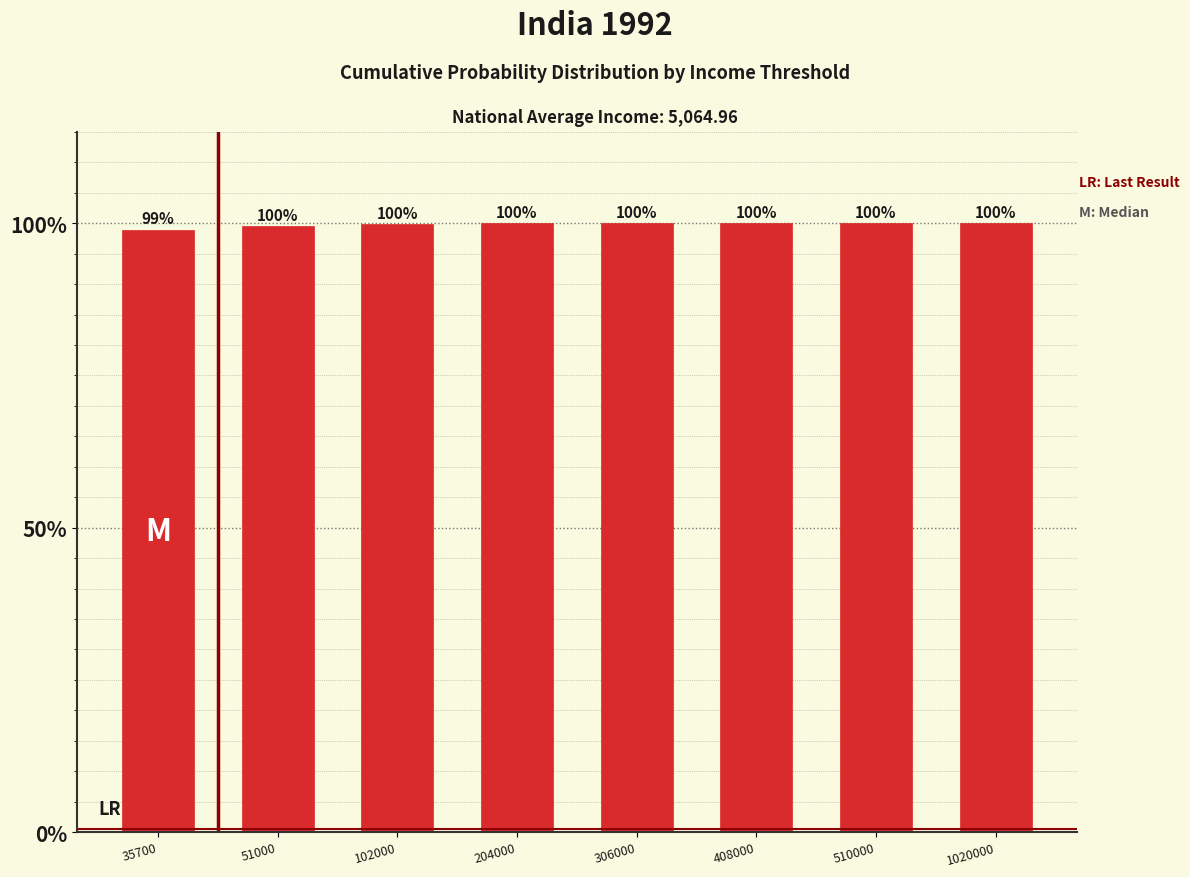

Which has a higher value, 102000 or 408000?

408000